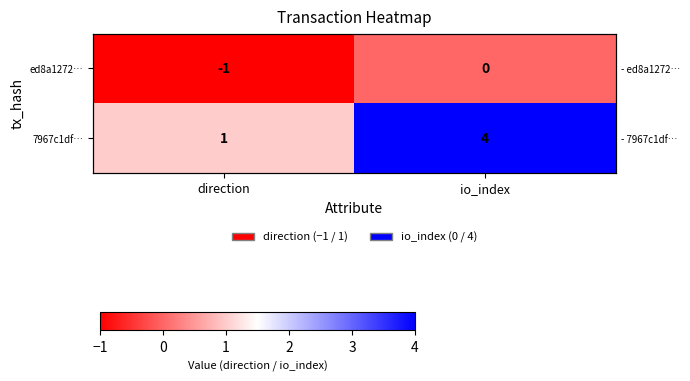

At direction, list the series in order from largest to smallest.

7967c1df…, ed8a1272…